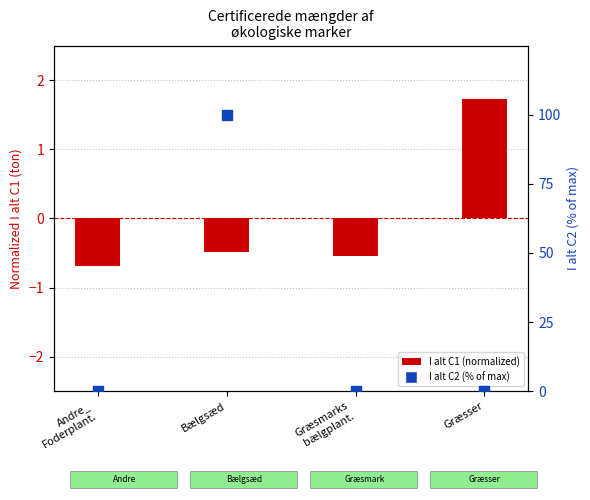

Which series reaches the maximum Y coordinate?

I alt C2 (% of max)